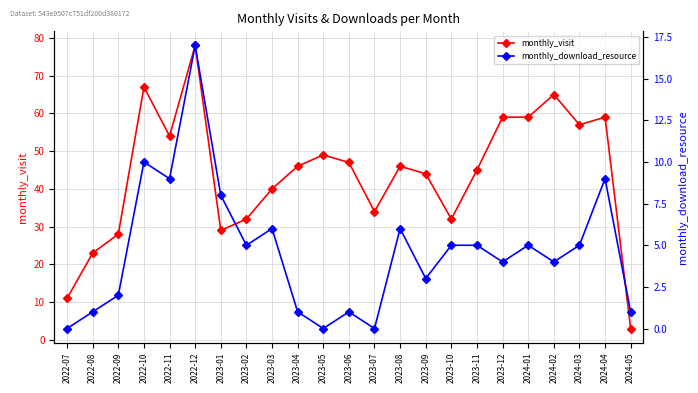

How many data points in monthly_visit are above 46?

10